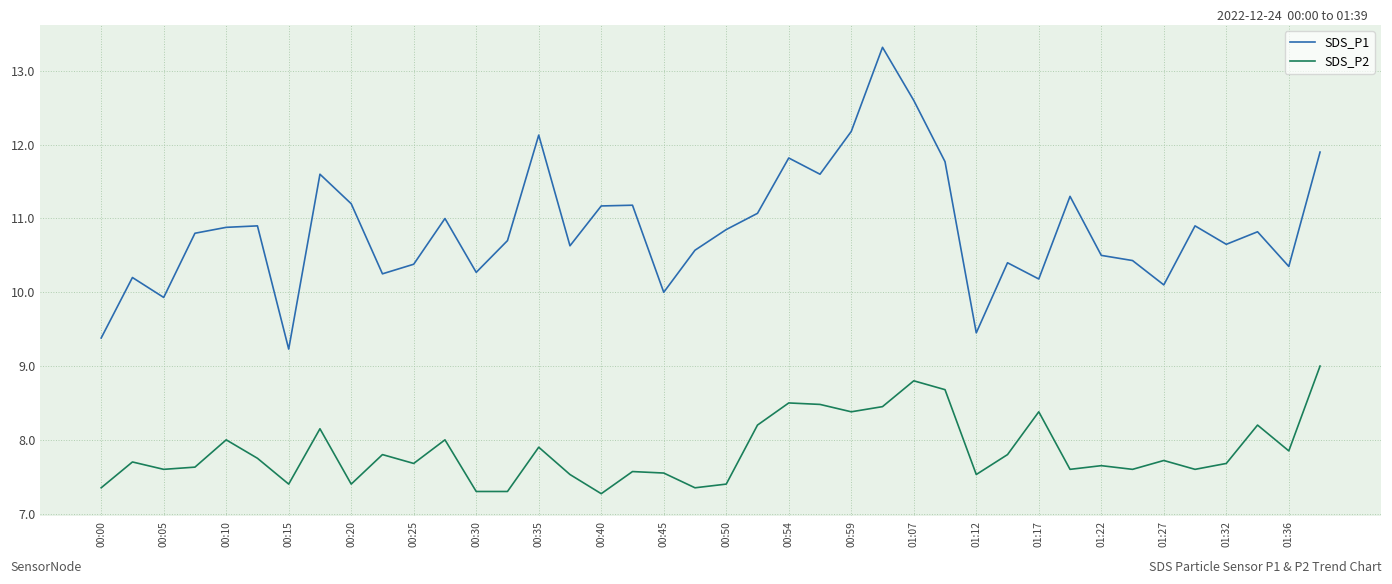

What is the lowest value of the SDS_P1 series?

9.2